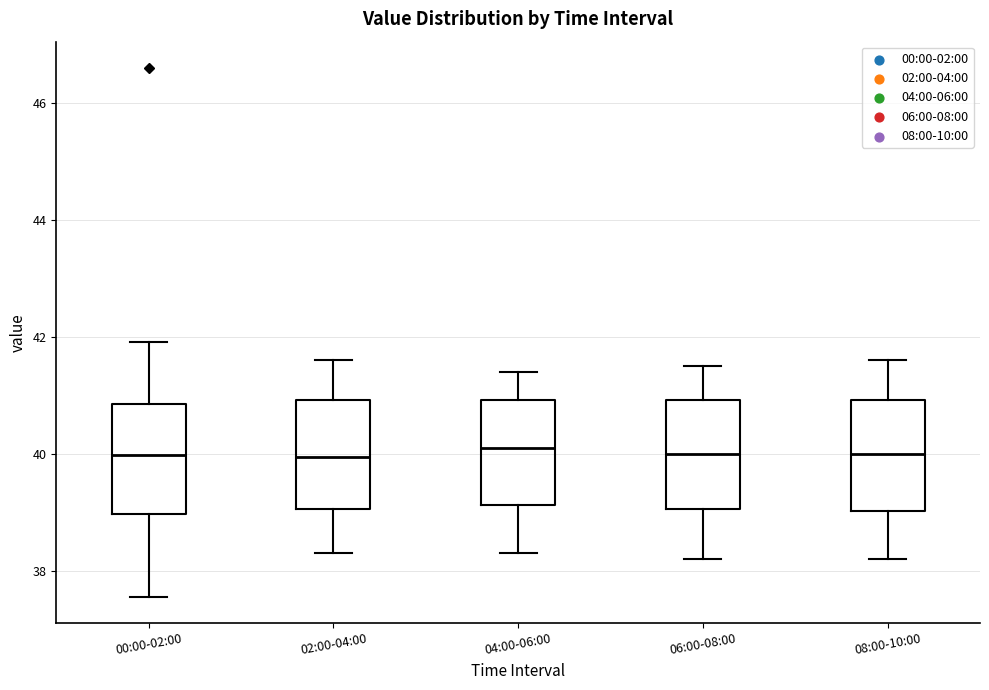

Reading left to right, read every box against the y-axis: the position of its median line, the range the box covers, and the ends of its whiskers. The values are not printed on the chart, so give them approximately, as read against the axis.

00:00-02:00: median 40.0, box 39.0 to 40.8, whiskers 37.6 to 42.0
02:00-04:00: median 40.0, box 39.0 to 41.0, whiskers 38.4 to 41.6
04:00-06:00: median 40.2, box 39.2 to 41.0, whiskers 38.4 to 41.4
06:00-08:00: median 40.0, box 39.0 to 41.0, whiskers 38.2 to 41.6
08:00-10:00: median 40.0, box 39.0 to 41.0, whiskers 38.2 to 41.6